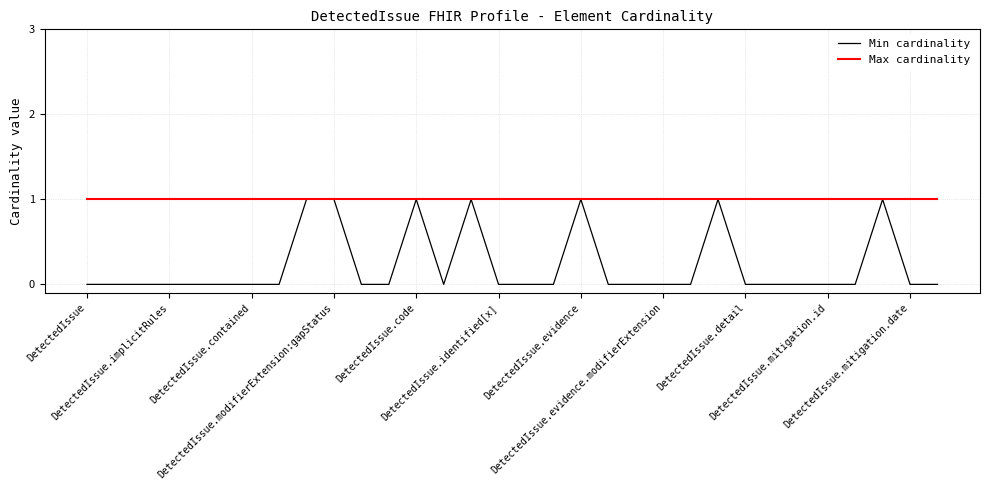

Reading left to right, extract all data points from this chart.

Min cardinality: 0	0	0	0	0	0	0	0	1	1	0	0	1	0	1	0	0	0	1	0	0	0	0	1	0	0	0	0	0	1	0	0
Max cardinality: 1	1	1	1	1	1	1	1	1	1	1	1	1	1	1	1	1	1	1	1	1	1	1	1	1	1	1	1	1	1	1	1